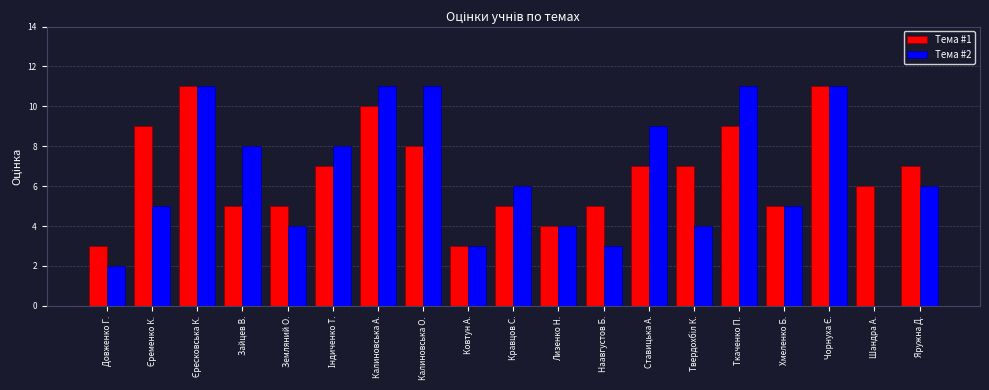

Which series changed the most between Довженко Г. and Кравцов С.?

Тема #2